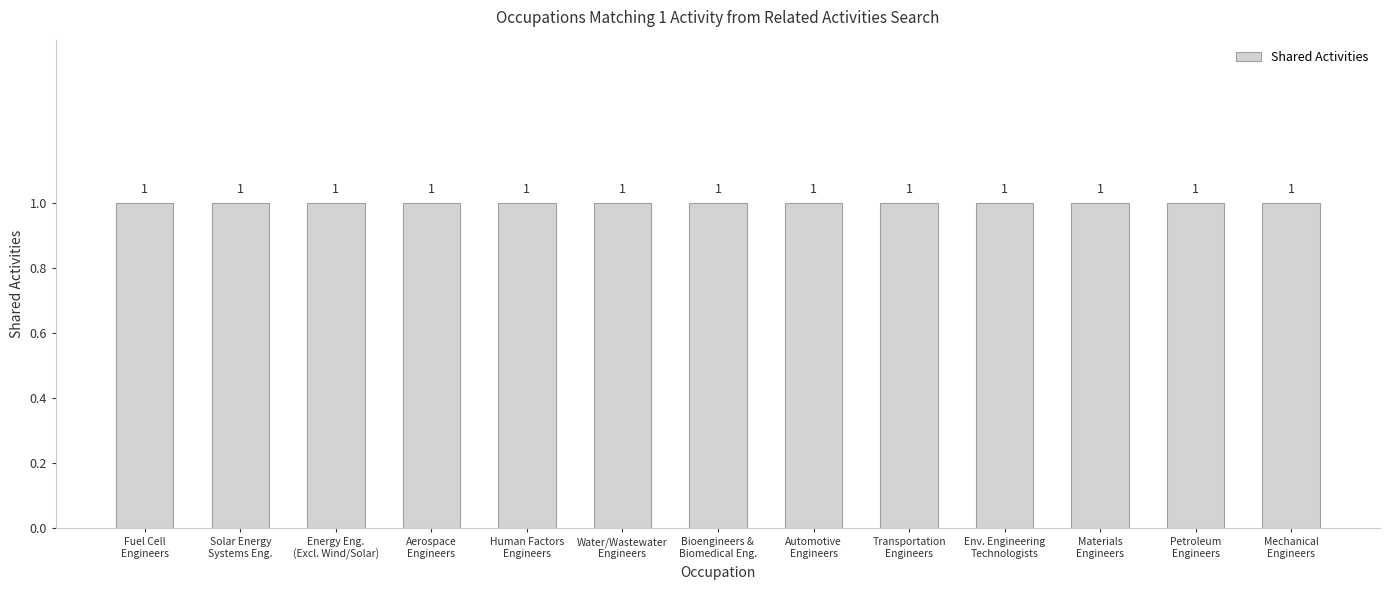

Between Petroleum Engineers and Energy Engineers, Except Wind and Solar, which is larger?

Petroleum Engineers